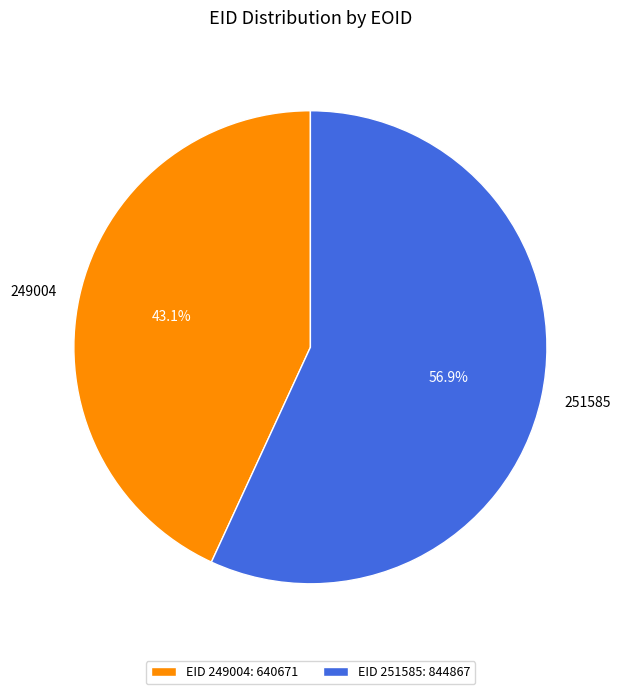

Is it true that 251585 is 57% of the pie?

True